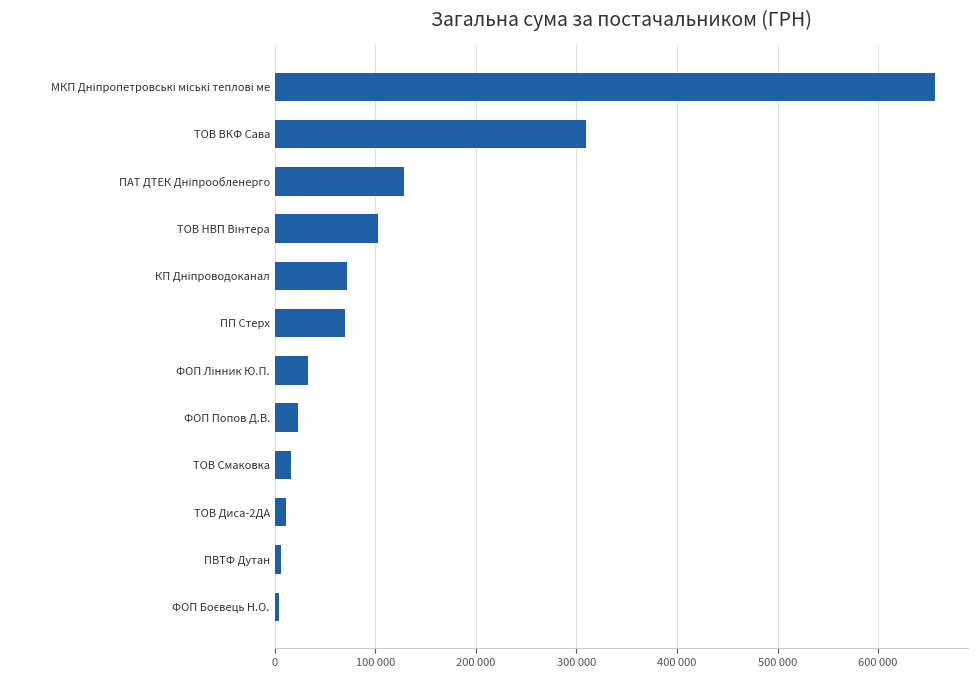

Does the chart contain any negative values?

No